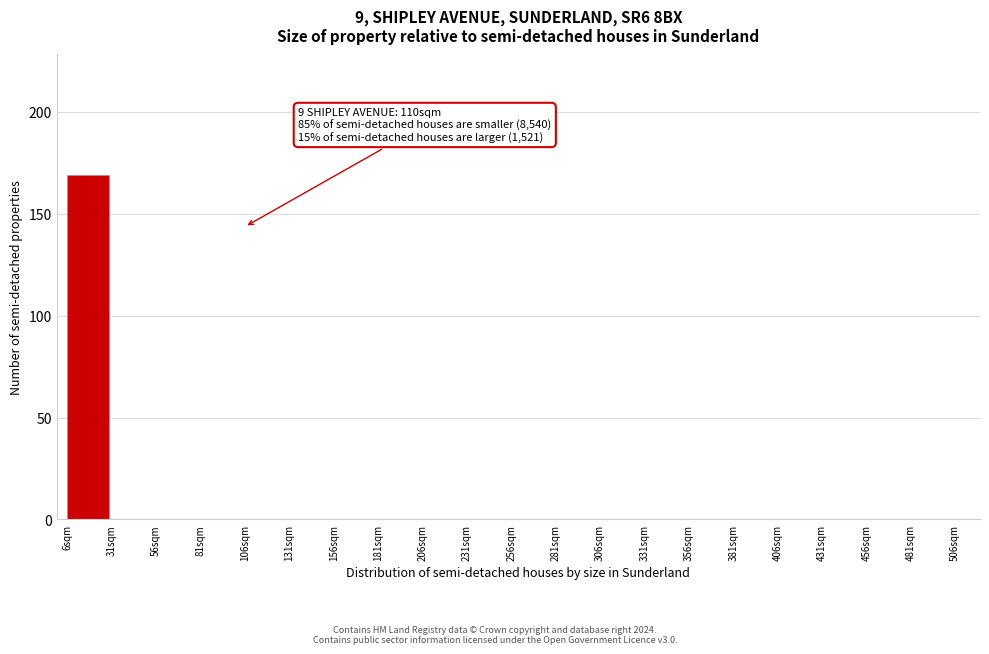

Over which range of the x-axis is the bar tallest?

6 to 31